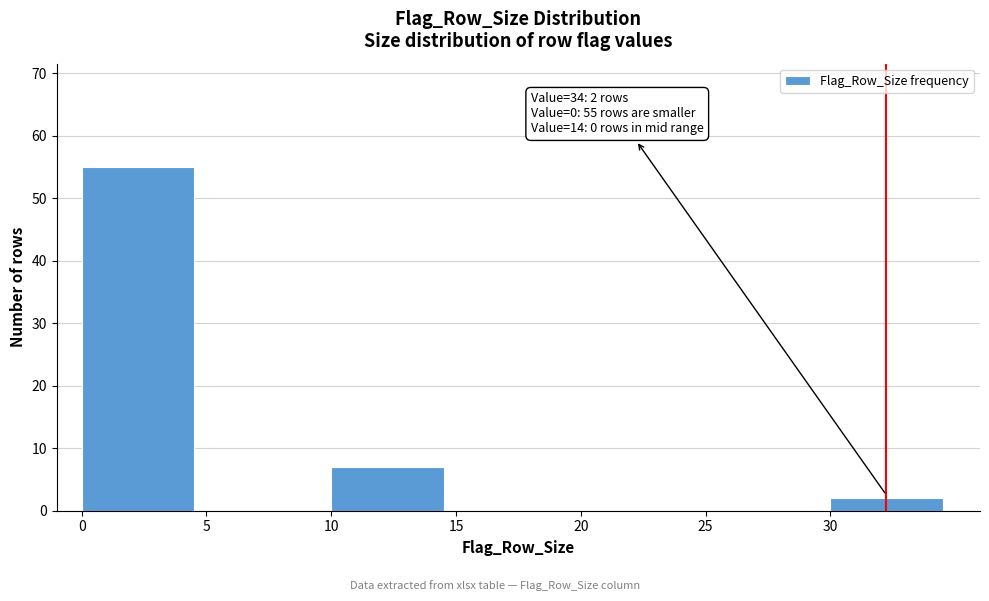

Reading left to right, list all the values displayed in this chart.

0=55	5=0	10=7	15=0	20=0	25=0	30=2